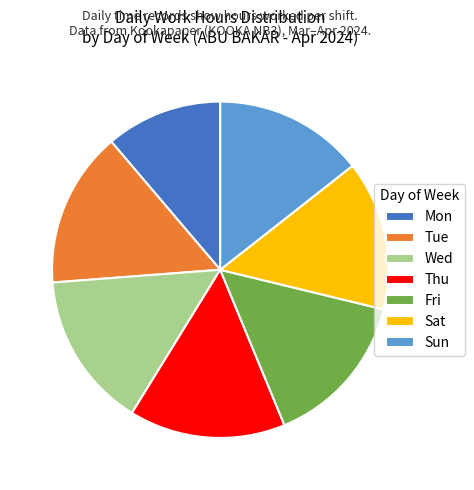

How many segments does this pie chart have?

7